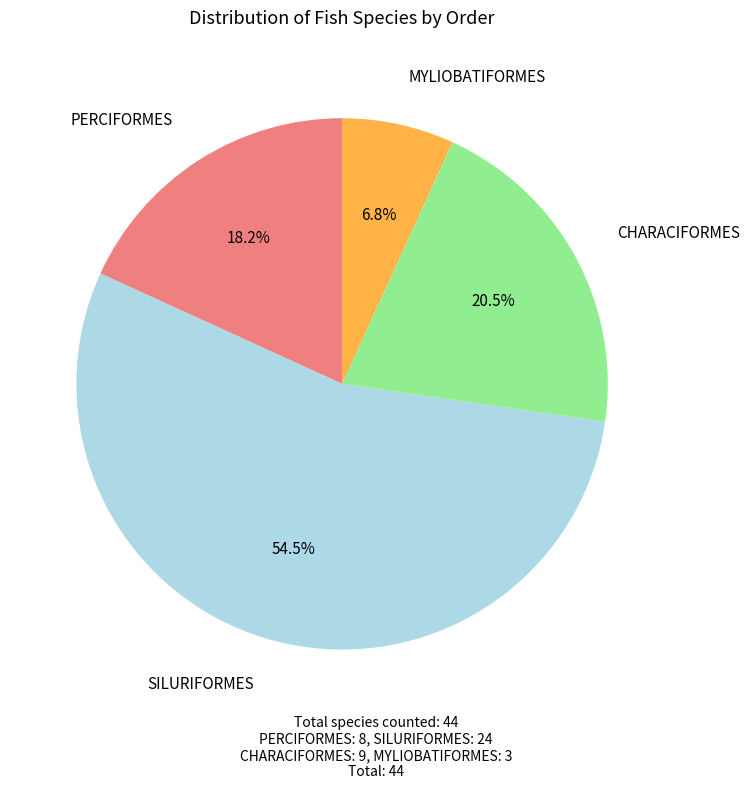

To the nearest percent, what is the difference between the largest and smallest slice percentages?

48%